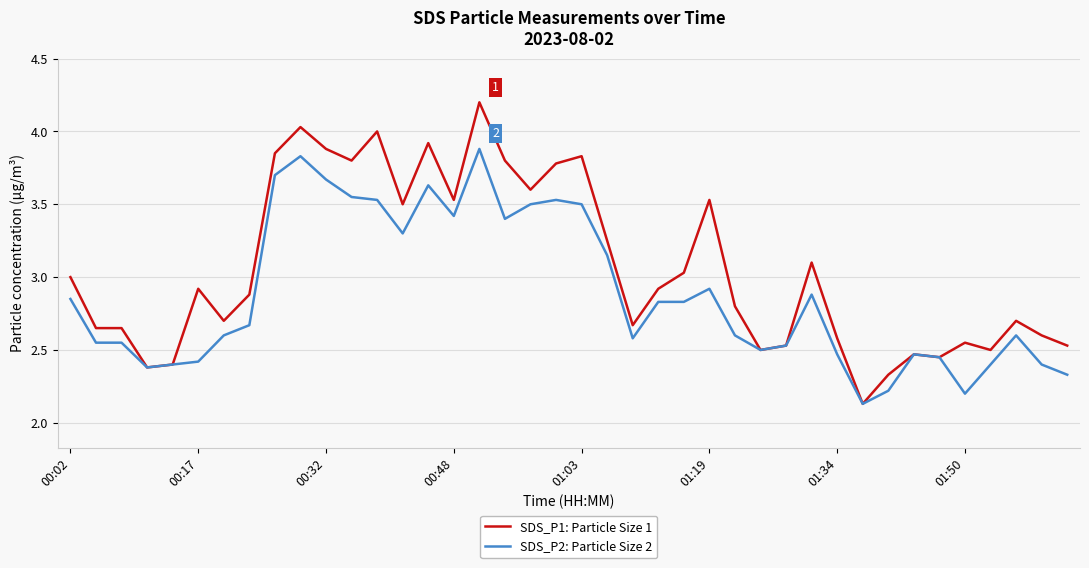

What is the maximum value shown in the chart?

4.2